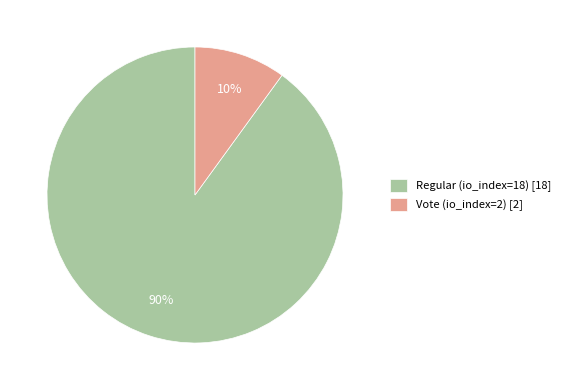

Is the sum of Regular (io_index=18) and Vote (io_index=2) greater than half?

Yes